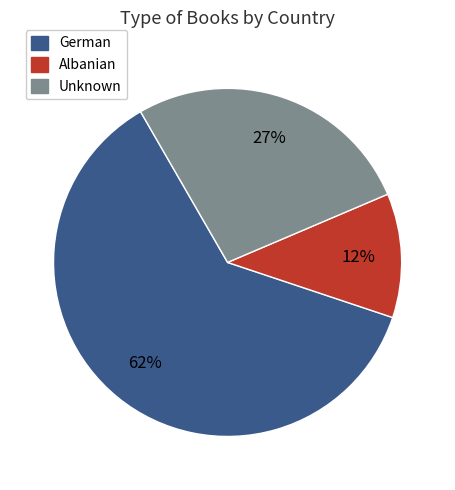

Which category has the biggest portion of the pie?

German